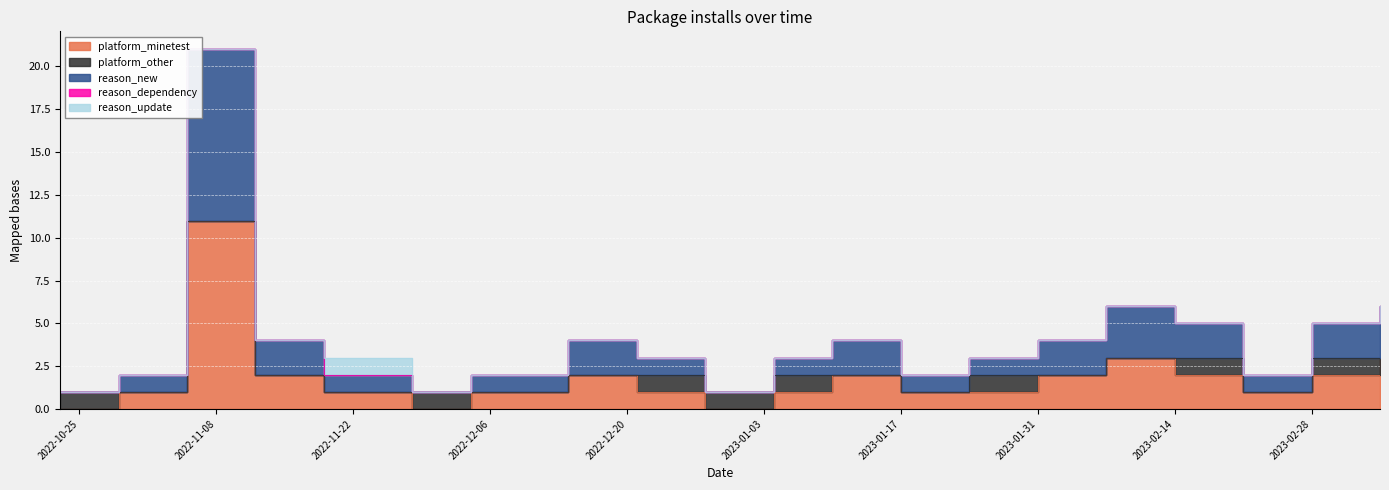

What is the value of the reason_new point at the 13th from the left?

1